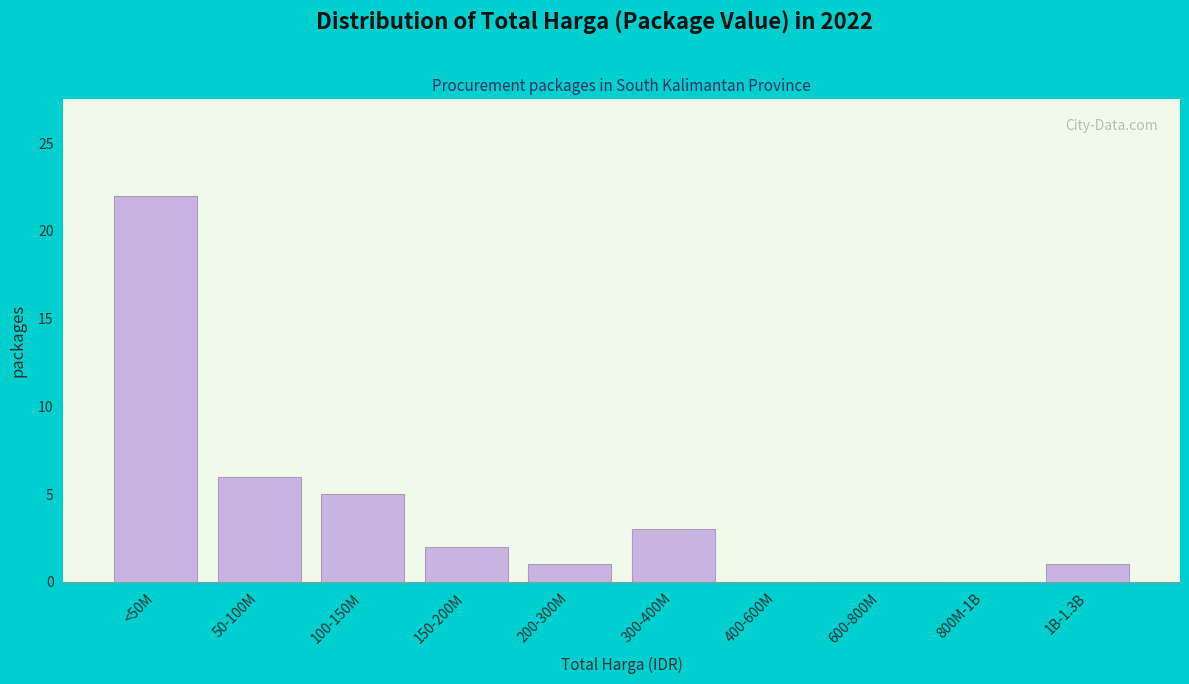

Reading left to right, list all the values displayed in this chart.

<50M=22	50-100M=6	100-150M=5	150-200M=2	200-300M=1	300-400M=3	400-600M=0	600-800M=0	800M-1B=0	1B-1.3B=1